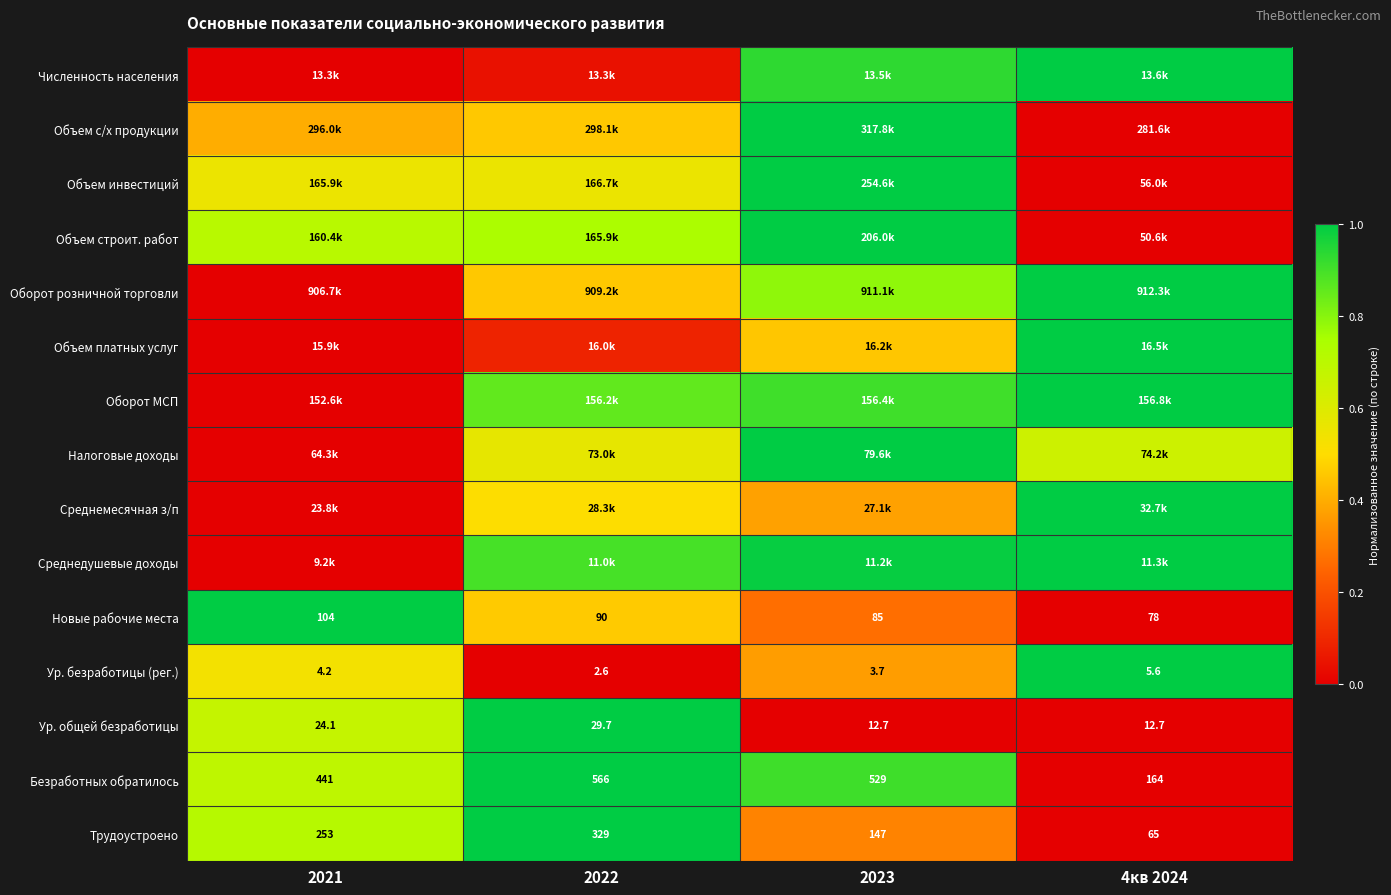

Count the number of categories in the chart.

4